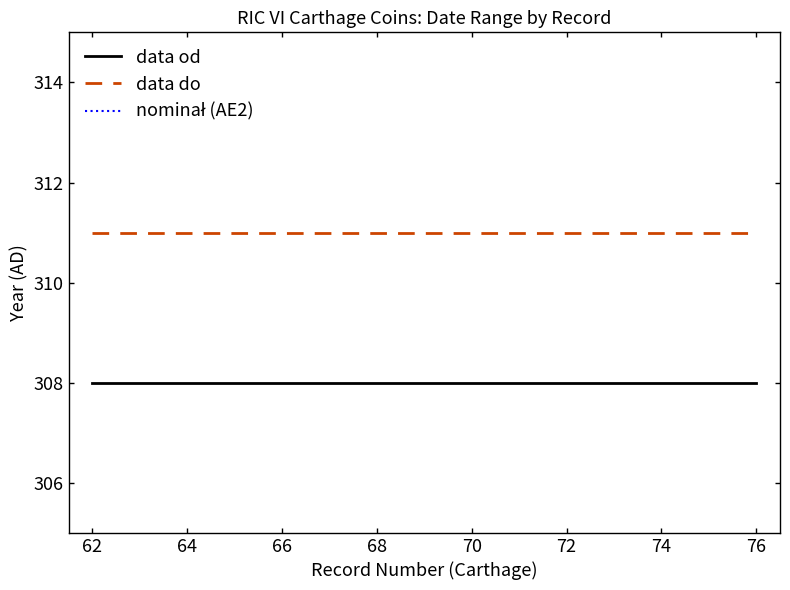

True or false: nominał (AE2) and data od intersect in this chart.

False